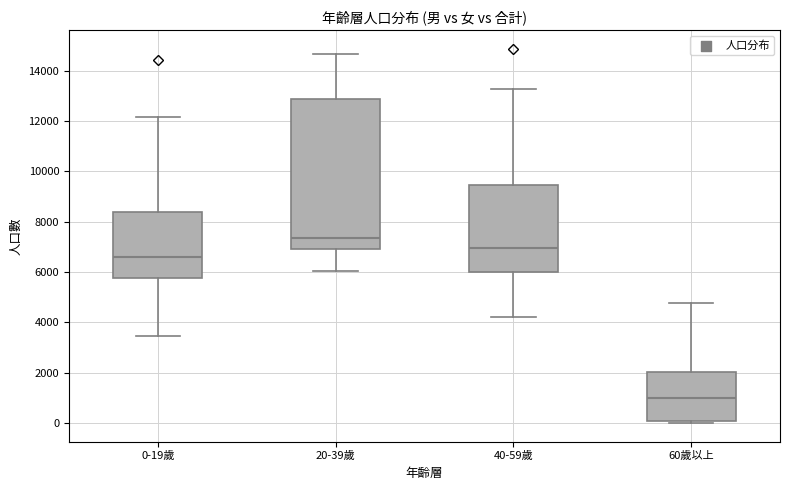

Reading left to right, read every box against the y-axis: the position of its median line, the range the box covers, and the ends of its whiskers. The values are not printed on the chart, so give them approximately, as read against the axis.

0-19歲: median 6600, box 5800 to 8400, whiskers 3400 to 12200
20-39歲: median 7400, box 7000 to 12800, whiskers 6000 to 14600
40-59歲: median 7000, box 6000 to 9400, whiskers 4200 to 13200
60歲以上: median 1000, box 0 to 2000, whiskers 0 (just below the box's lower edge) to 4800